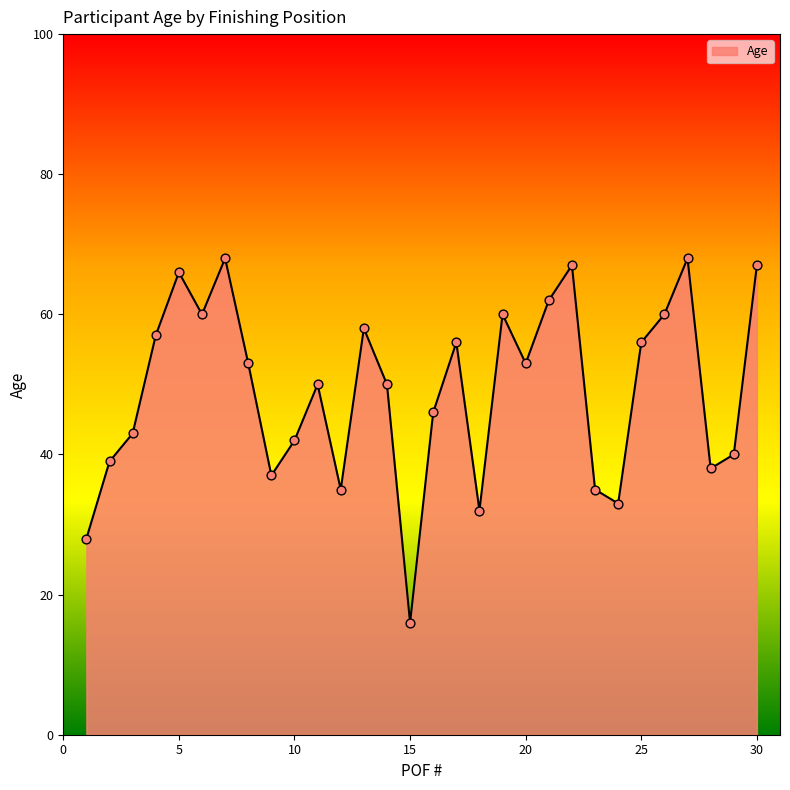

What is the maximum value shown in the chart?

68